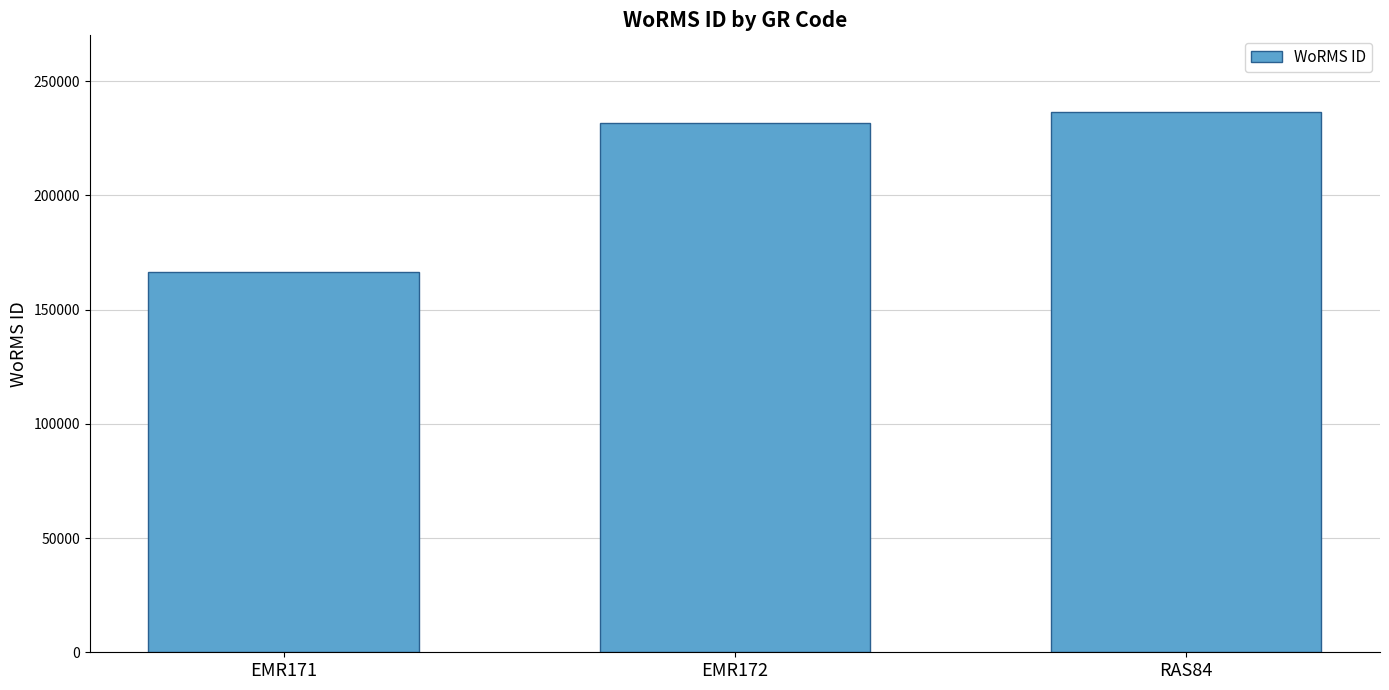

Rank the categories by value from highest to lowest.

RAS84, EMR172, EMR171